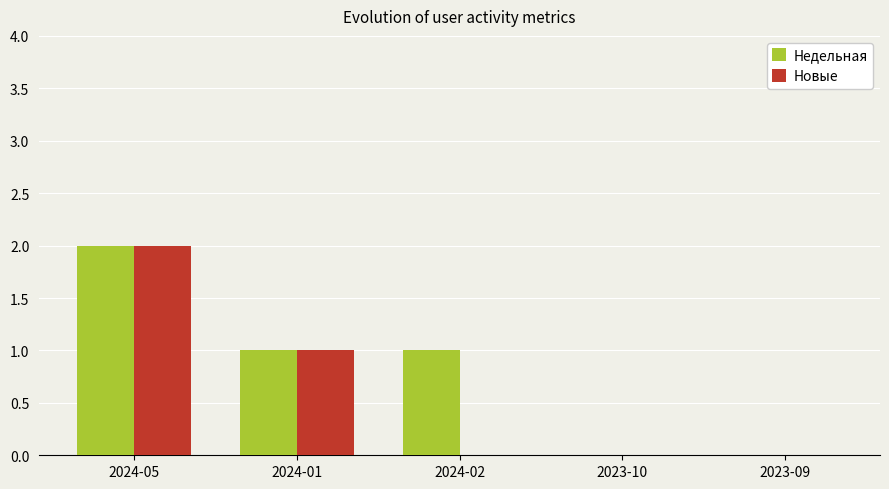

At which category does the chart reach its peak across all series?

2024-05